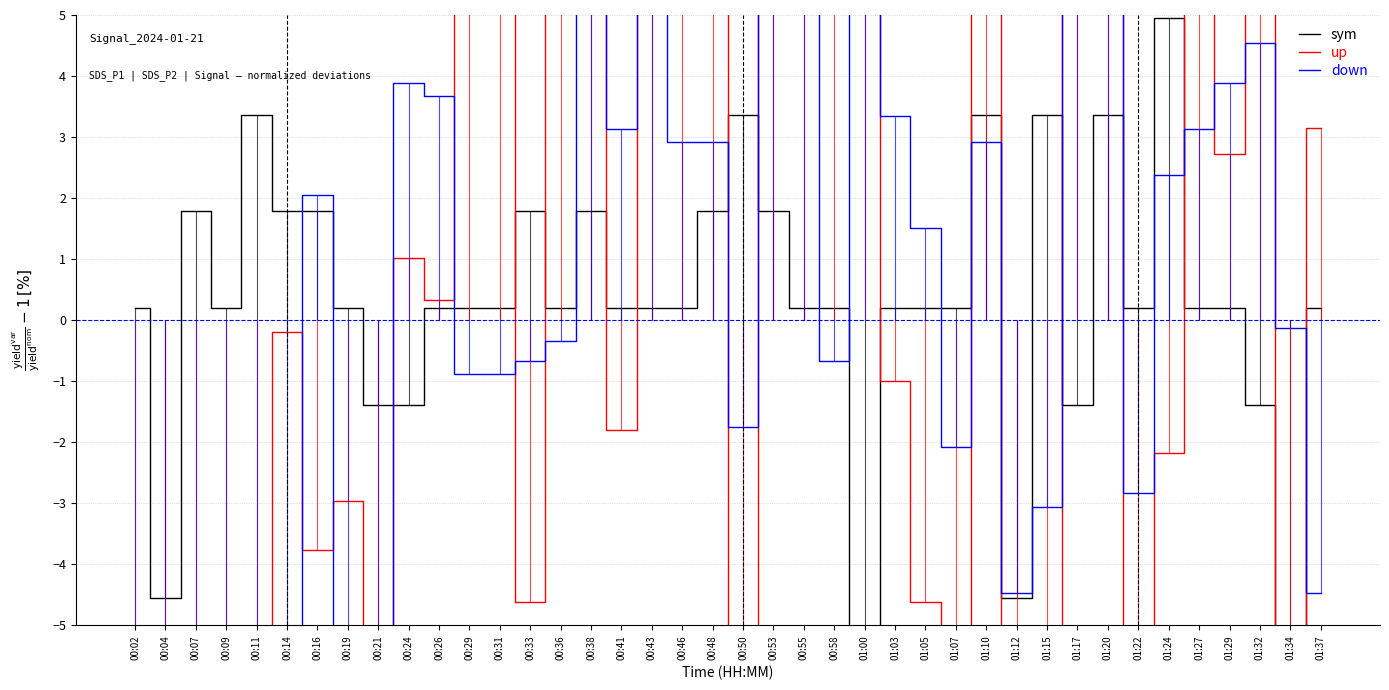

After their last crossing, which series has the higher values: down or up?

up